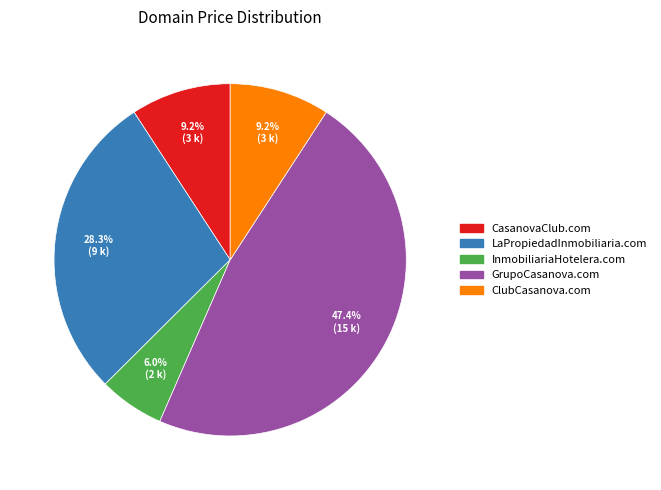

What percentage do InmobiliariaHotelera.com and CasanovaClub.com together represent?

15.2%